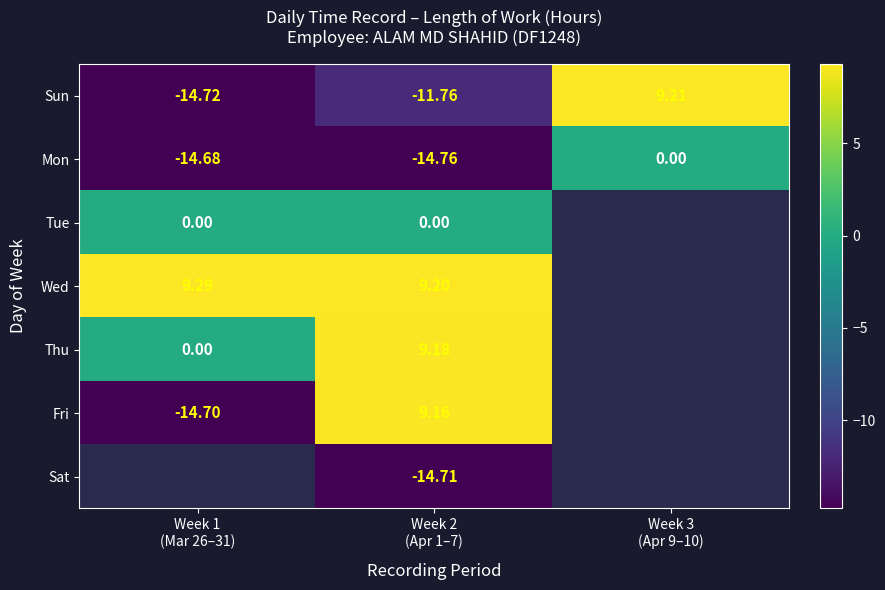

How many data points in Mon are above -14?

1